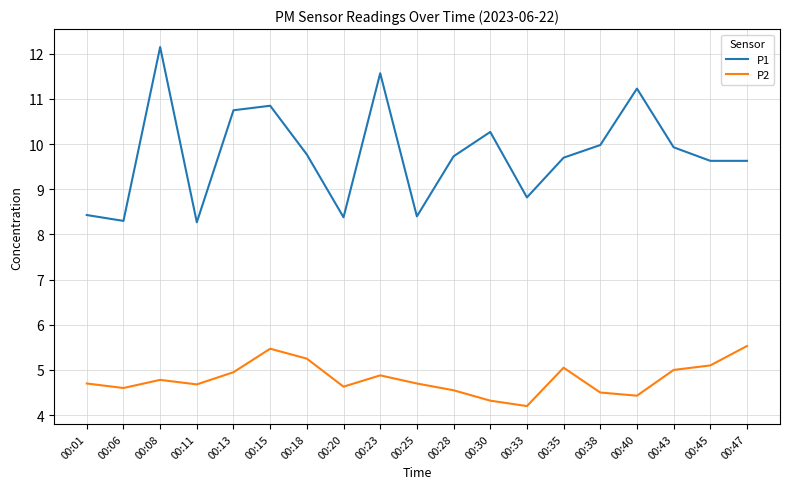

Is the value of P1 at 00:08 greater than the value of P2 at 00:47?

Yes